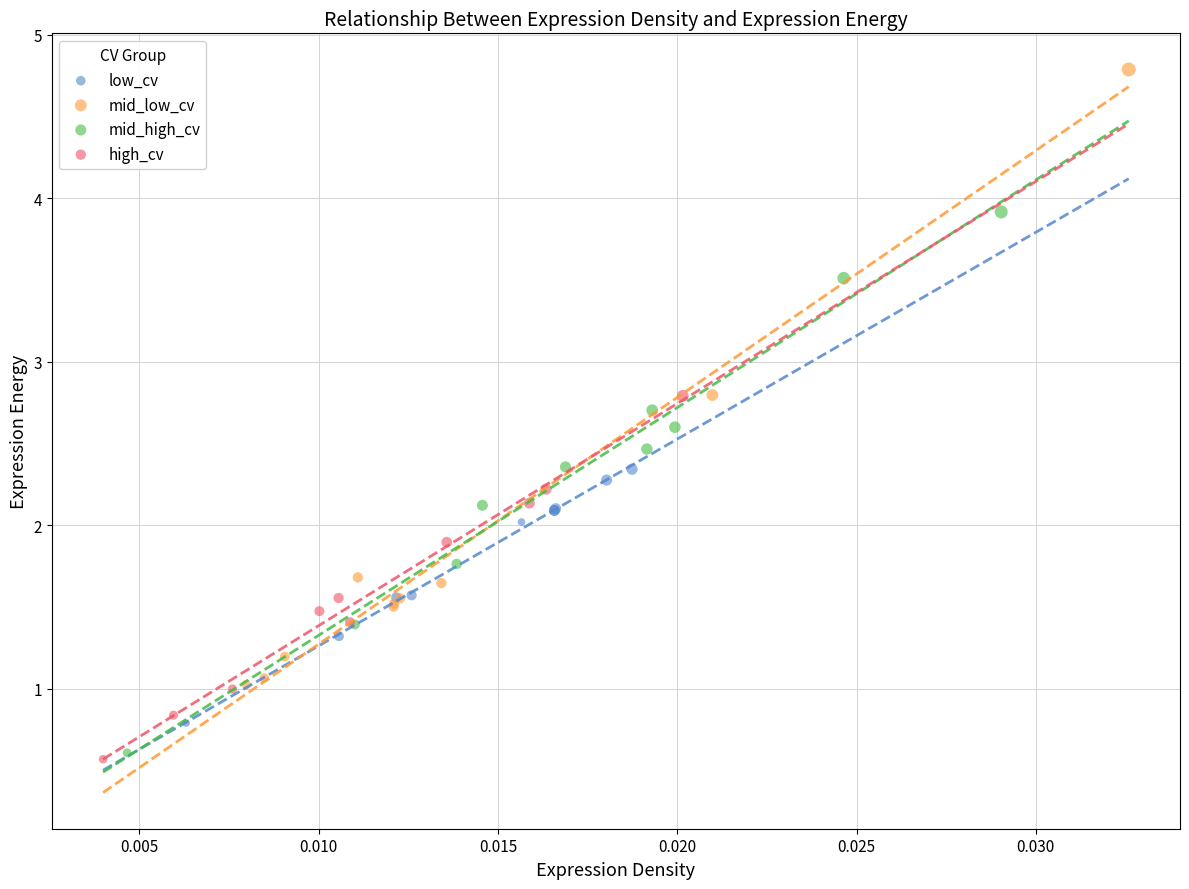

What are all the series names shown in the legend?

low_cv, mid_low_cv, mid_high_cv, high_cv